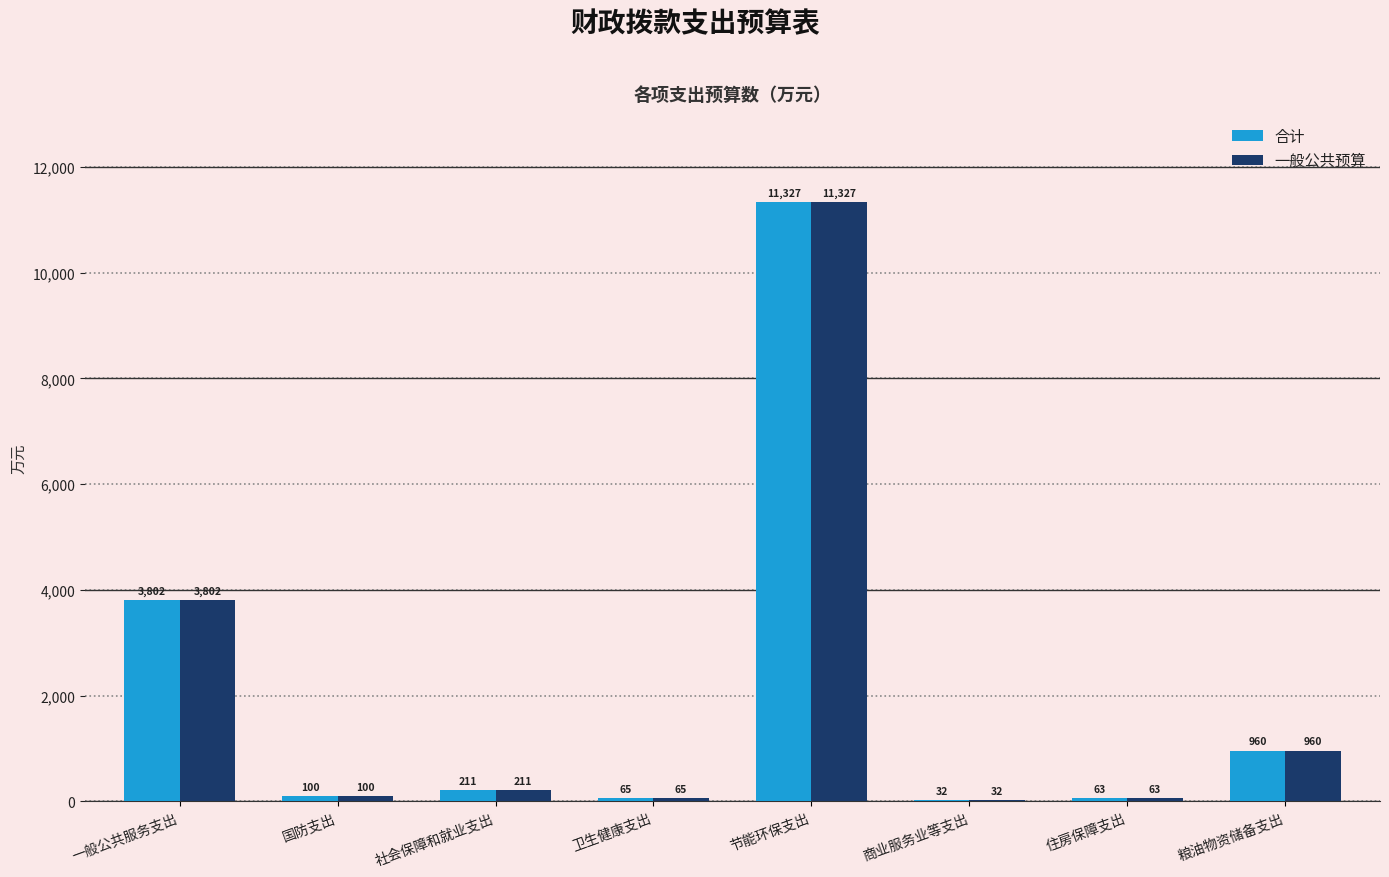

Where is 一般公共预算 nearest to the value 5679?

一般公共服务支出